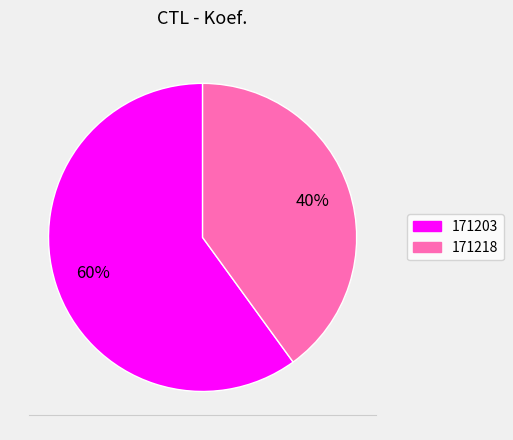

Count the number of slices in the pie.

2